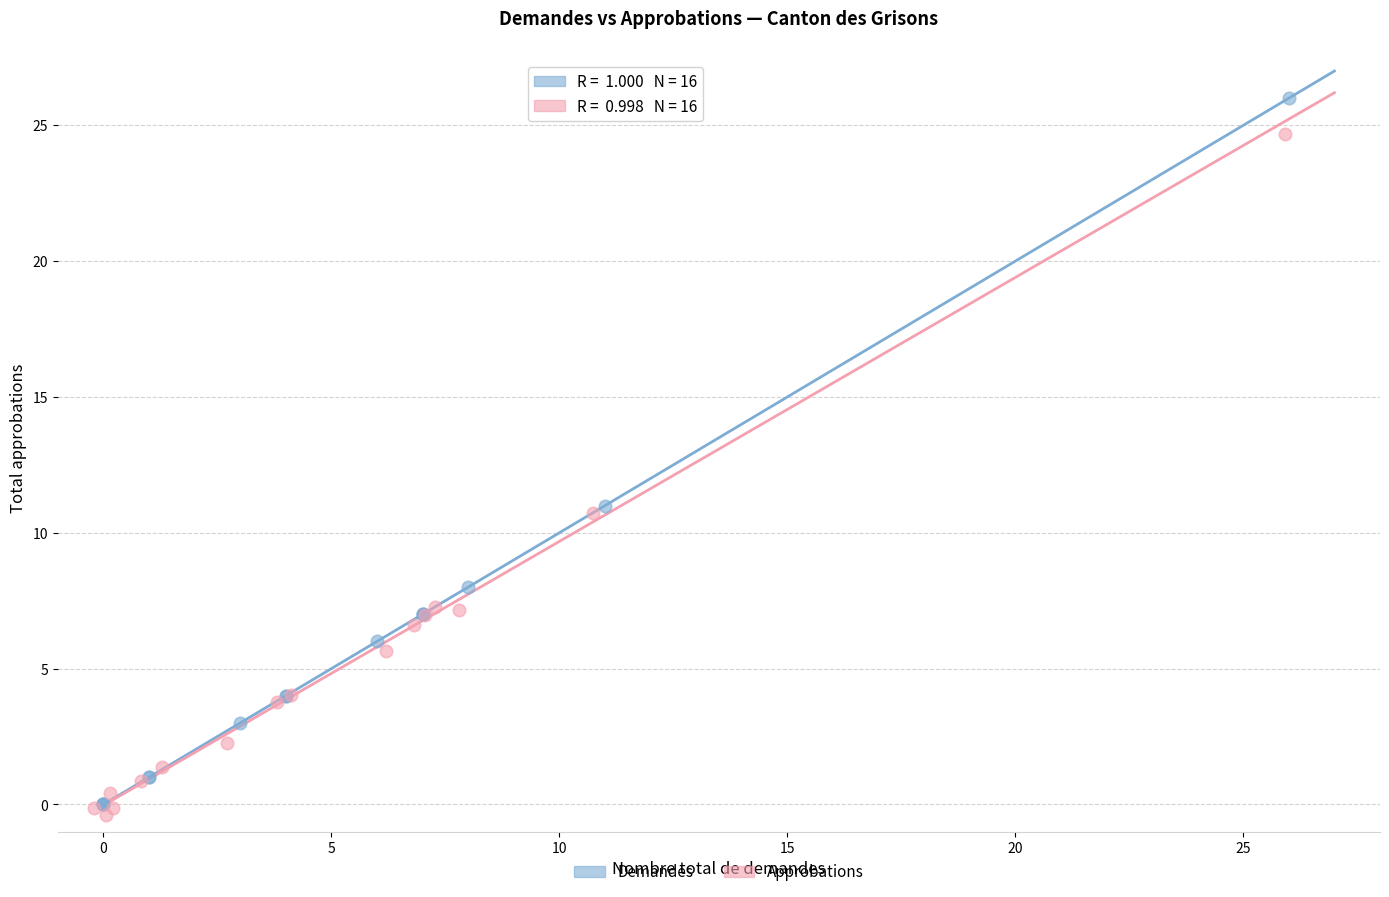

Which series has the widest spread of Y values?

Demandes